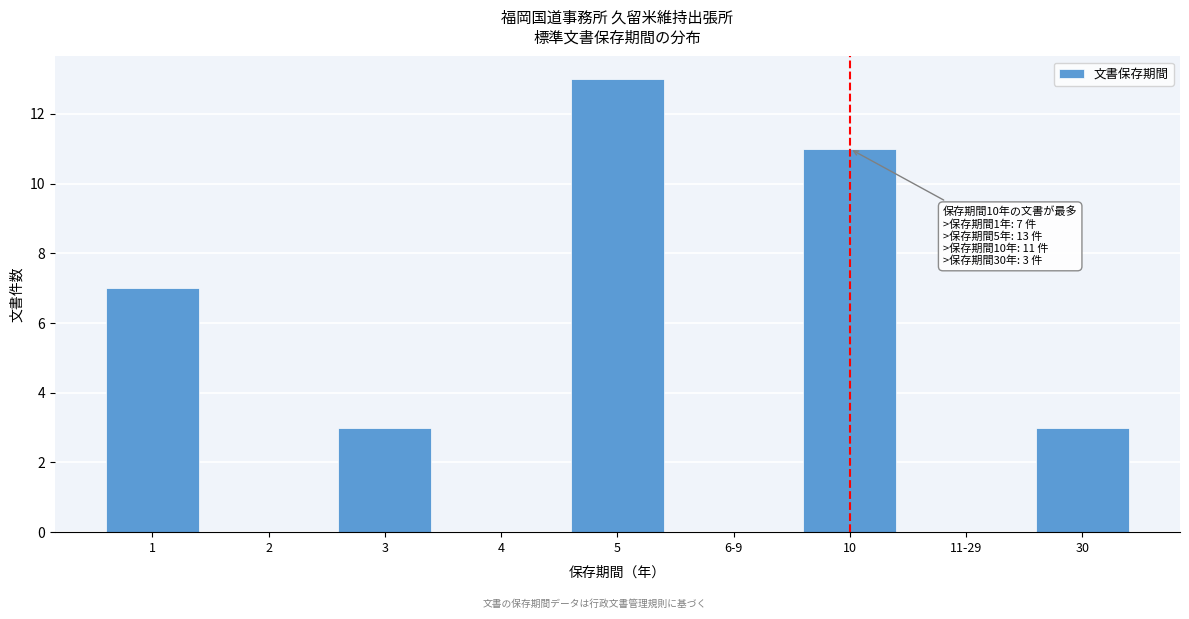

Reading left to right, extract all data points from this chart.

1=7	2=0	3=3	4=0	5=13	6-9=0	10=11	11-29=0	30=3